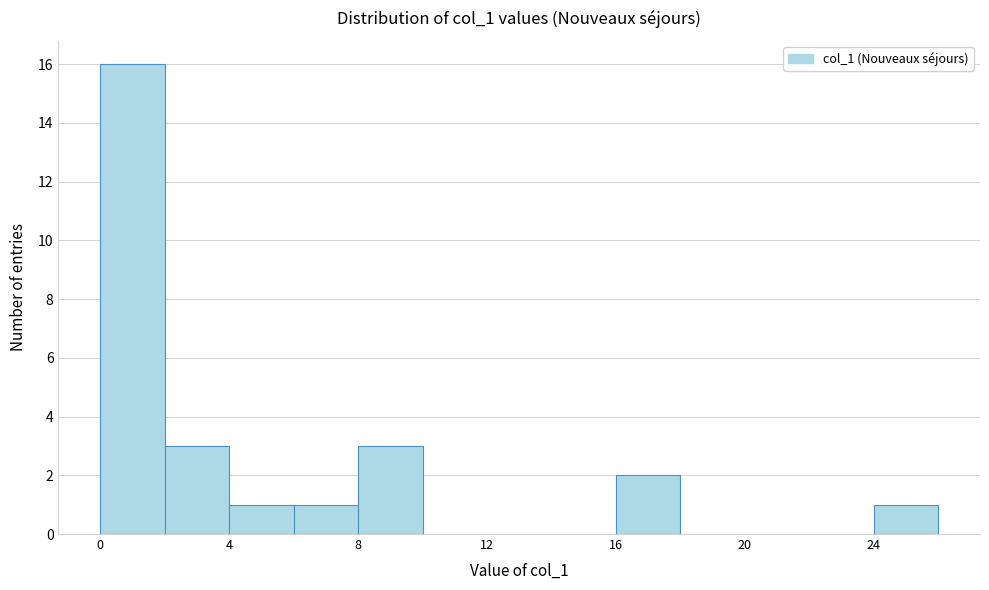

Which range on the x-axis has the tallest bar?

0 to 2